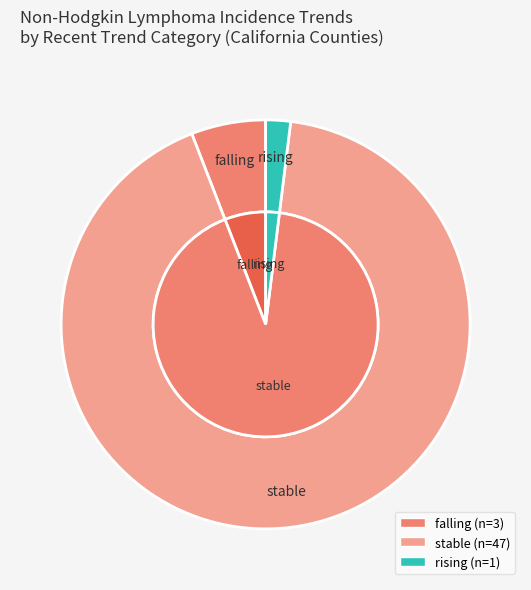

What percentage do rising and falling together represent?

7.8%